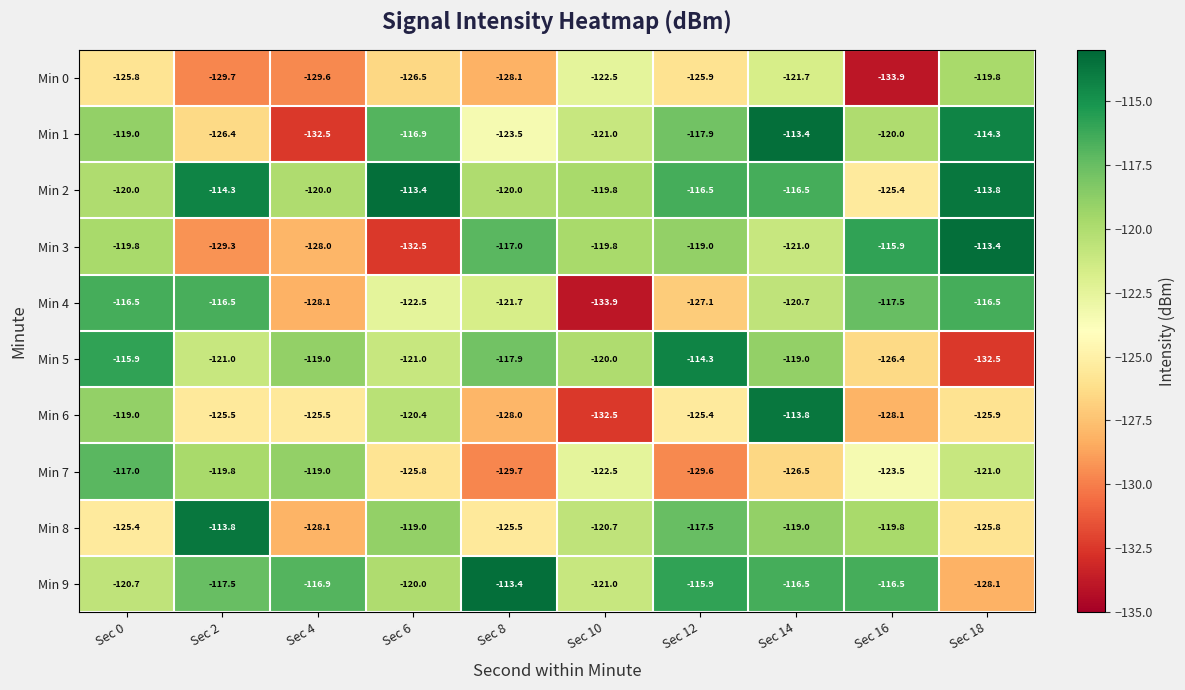

Which category has the lowest value in the Min 0 series?

Sec 16